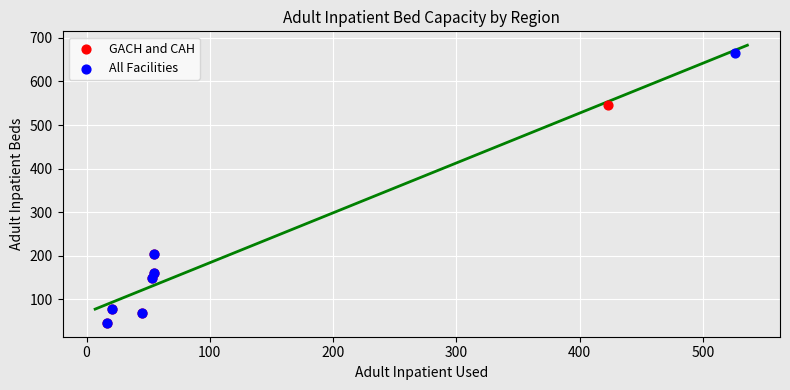

What are all the series names shown in the legend?

GACH and CAH, All Facilities